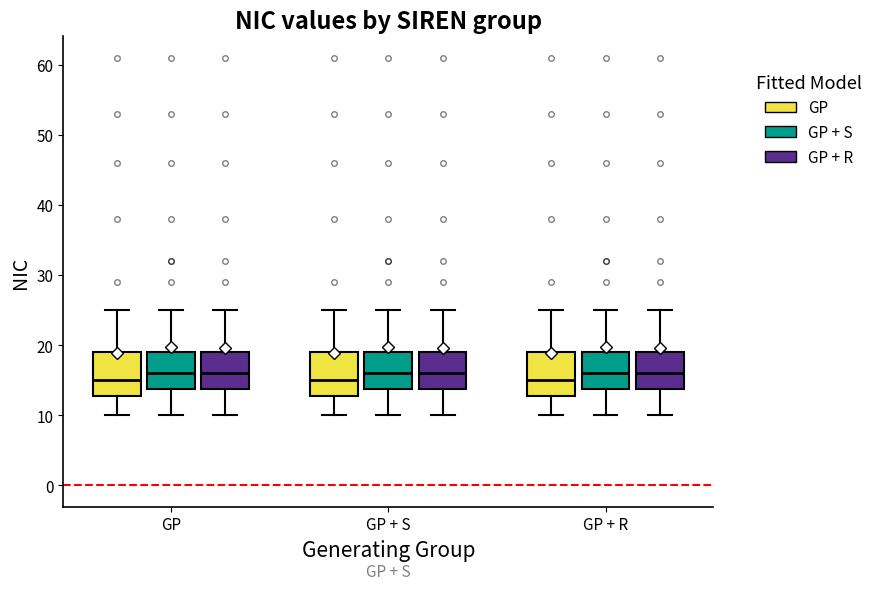

Where is the lower edge of the box for GP + S (GP + S) on the y-axis? The values are not printed on the chart, so give them approximately, as read against the axis.

14